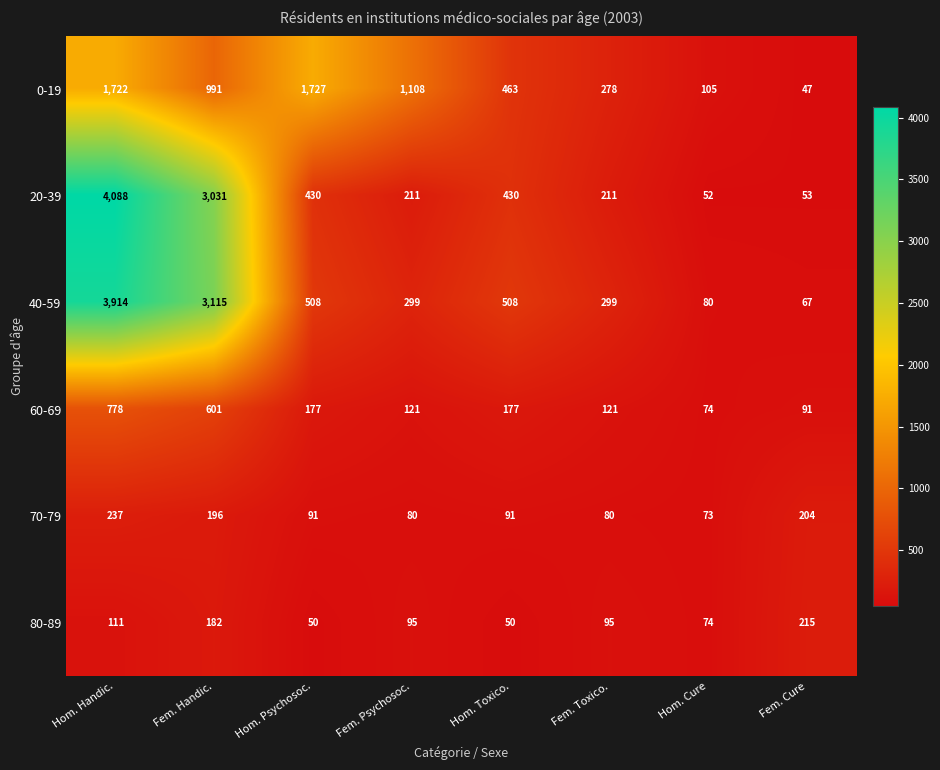

True or false: 70-79 has a value of 73 at Hom. Cure.

True